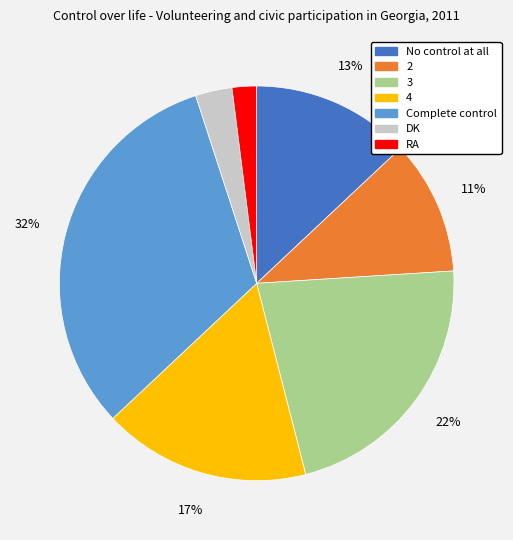

Rank the categories by value from lowest to highest.

RA, DK, 2, No control at all, 4, 3, Complete control